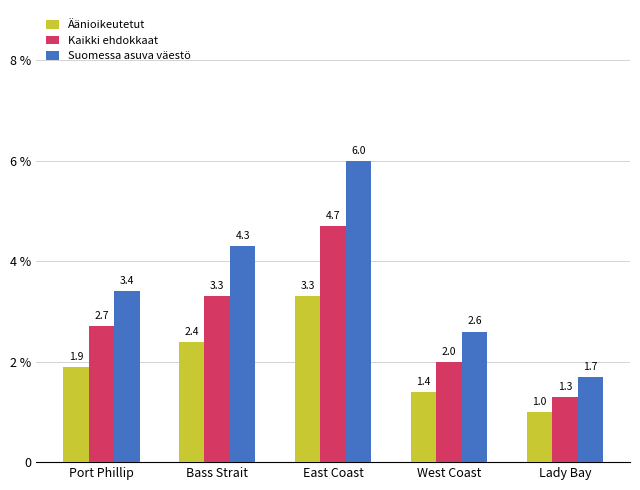

What is the lowest value of the Äänioikeutetut series?

1.0